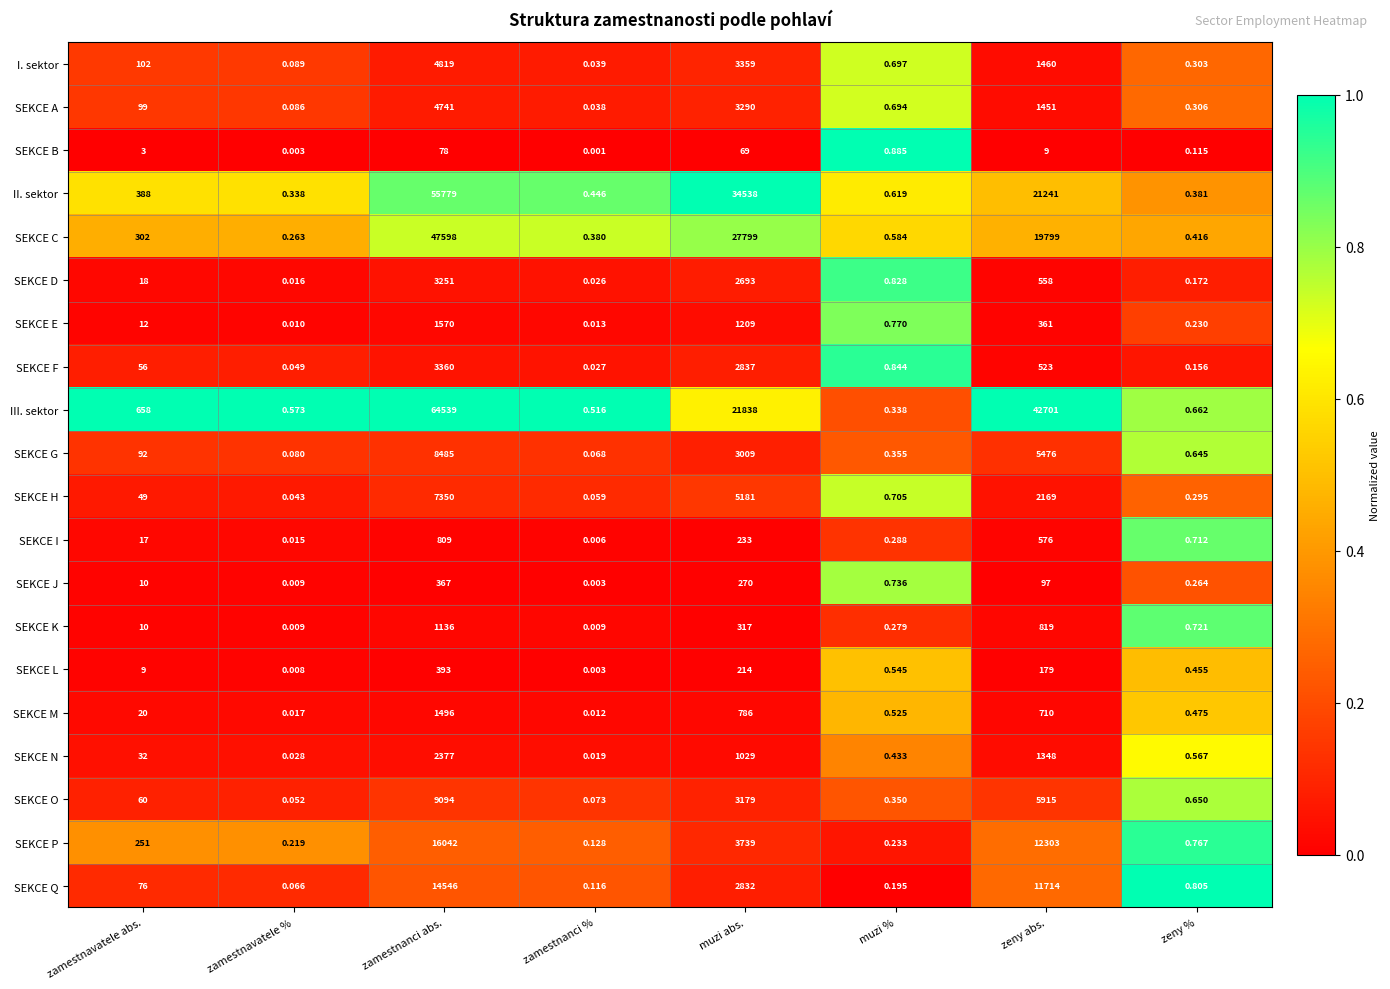

At which category does the chart reach its minimum across all series?

zamestnanci %